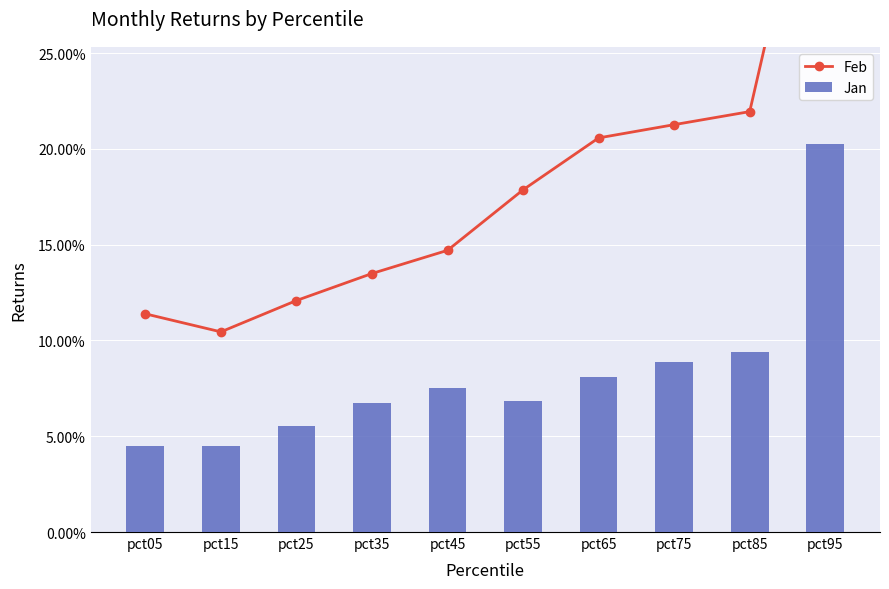

At how many categories does at least one series exceed 0?

10